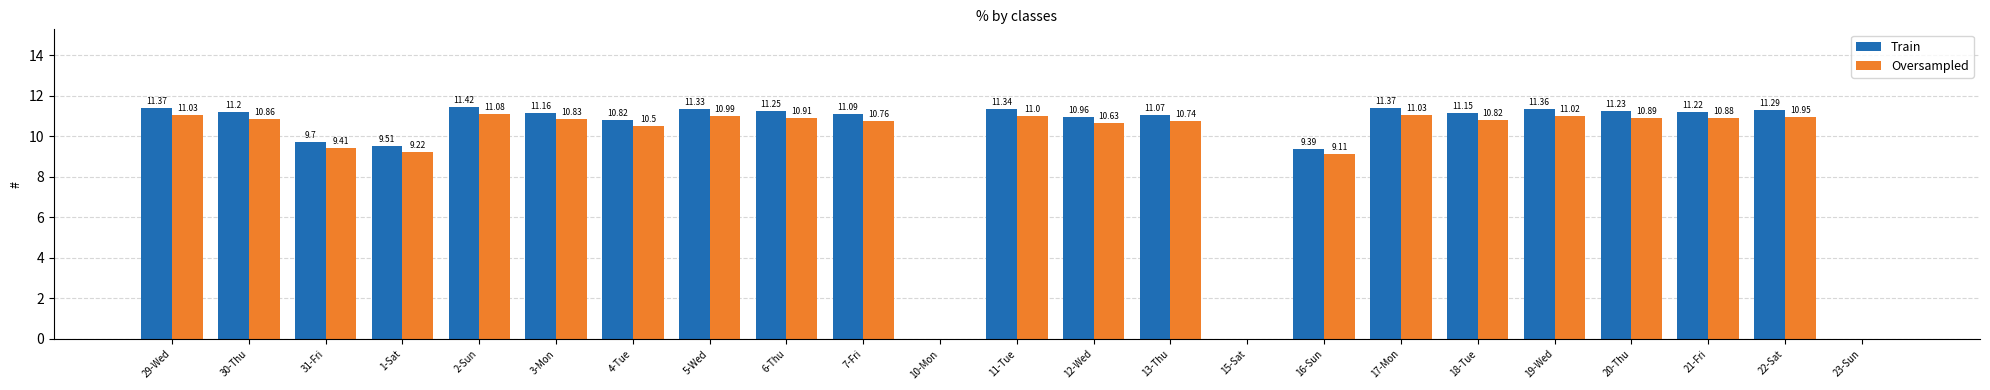

At which label is Oversampled closest to 5?

16-Sun